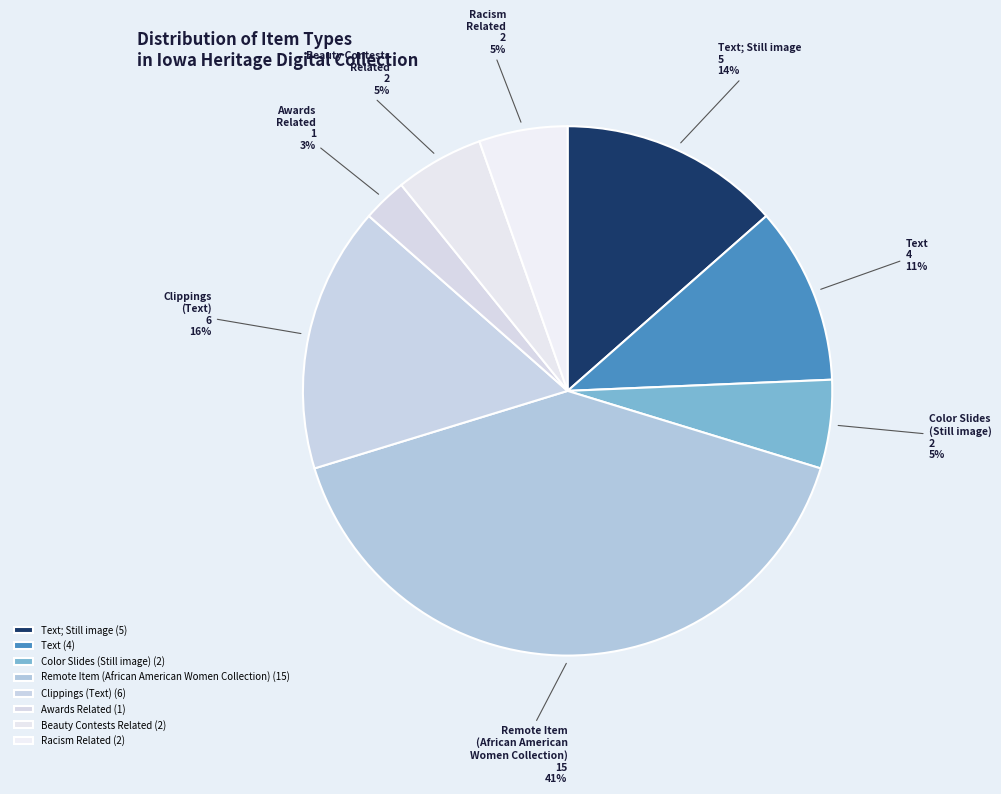

Is it true that Awards Related is 13% of the pie?

False